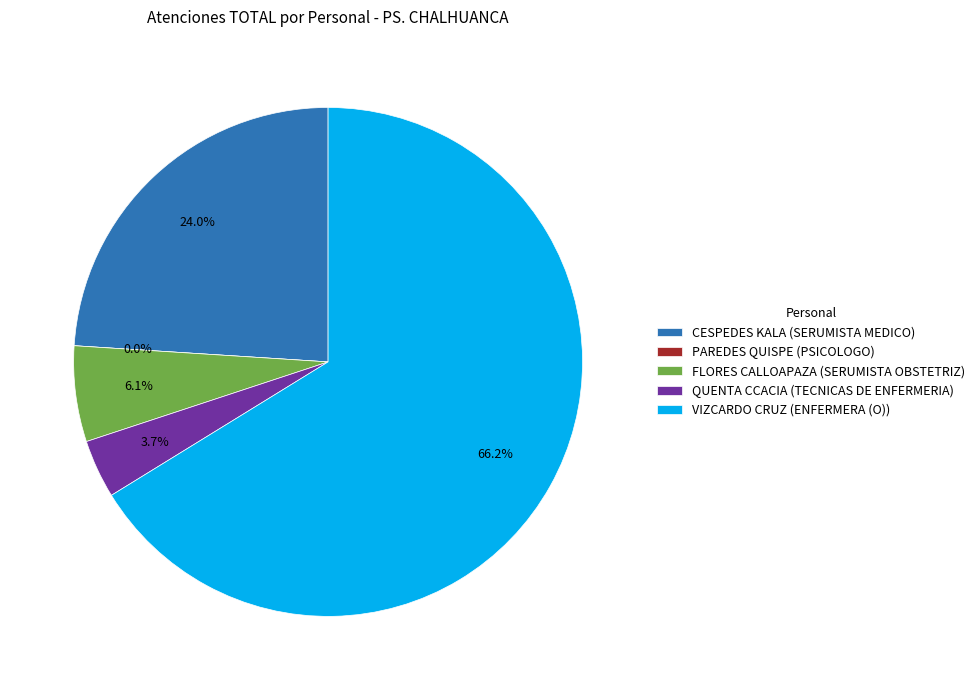

To the nearest percent, what is the difference between the largest and smallest slice percentages?

66%